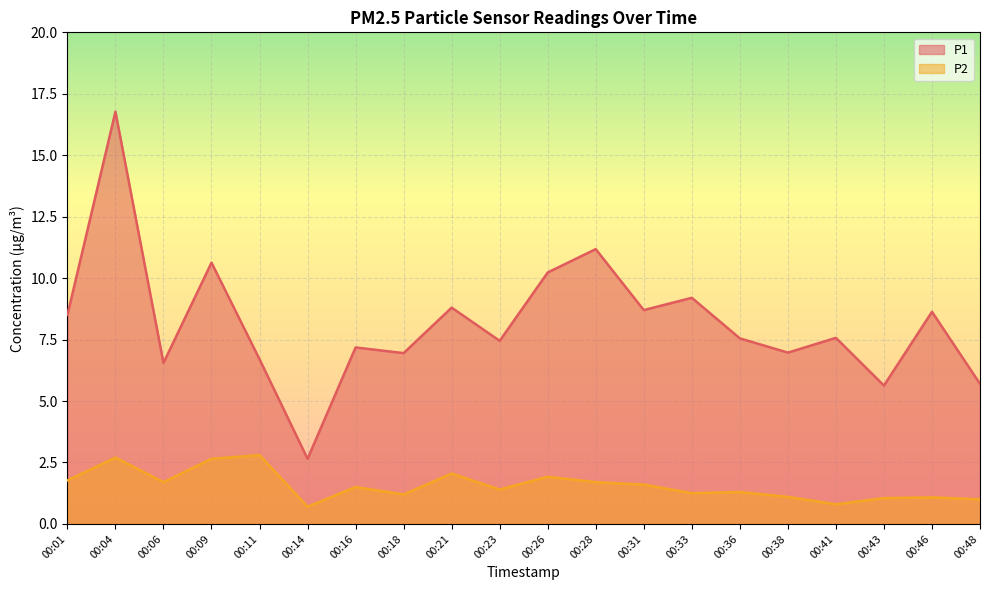

True or false: P1 and P2 intersect in this chart.

False